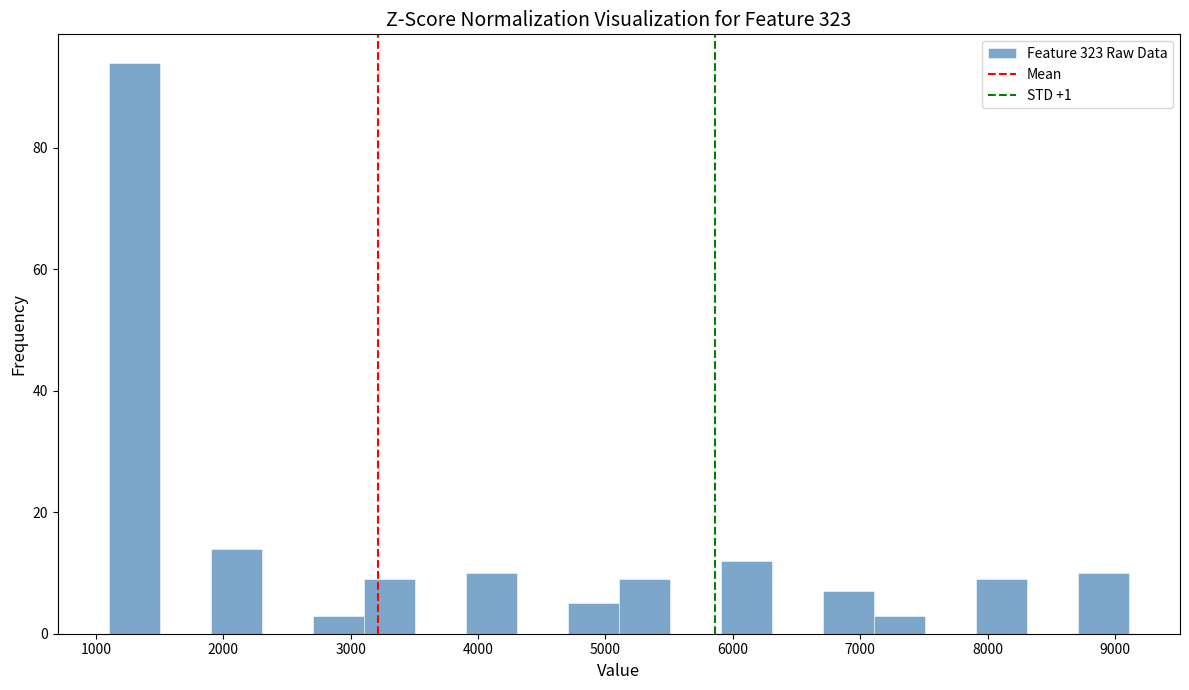

Over which range of the x-axis is the bar tallest?

1100 to 1500